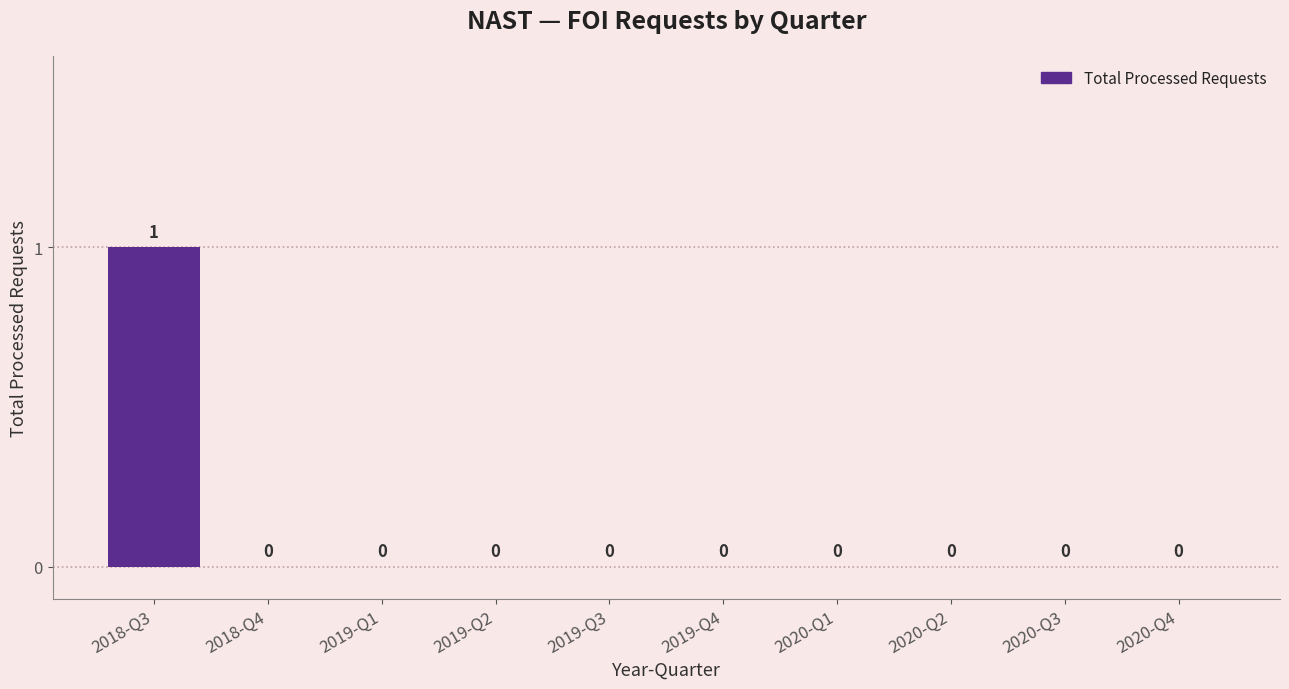

Which label corresponds to the largest value in the chart?

2018-Q3